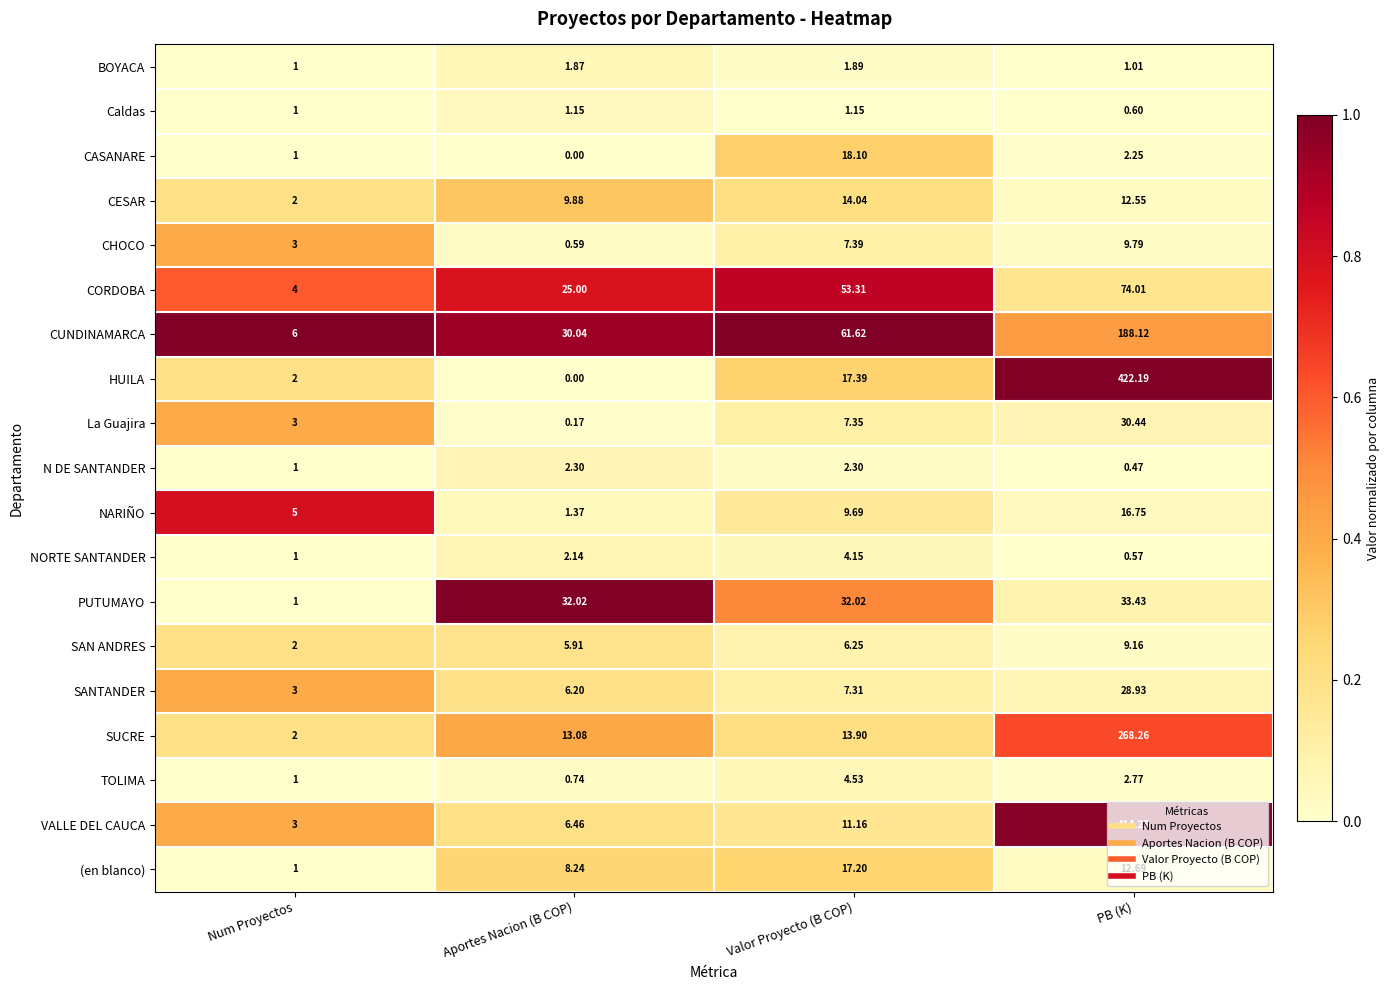

Count the number of data series in this chart.

19